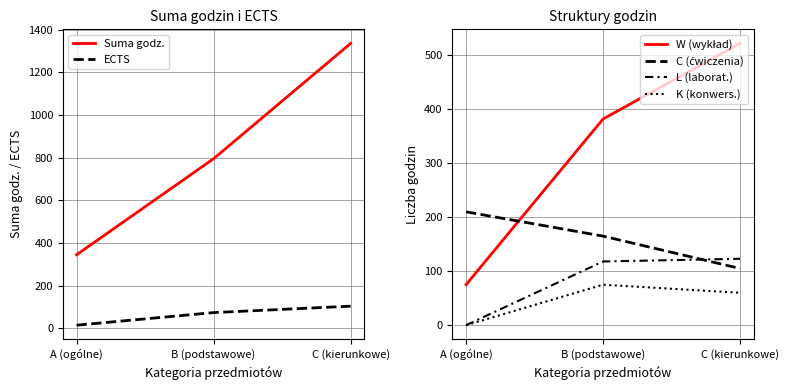

List the series in order of their peak value, lowest first.

K (konwers.), ECTS, L (laborat.), C (ćwiczenia), W (wykład), Suma godz.